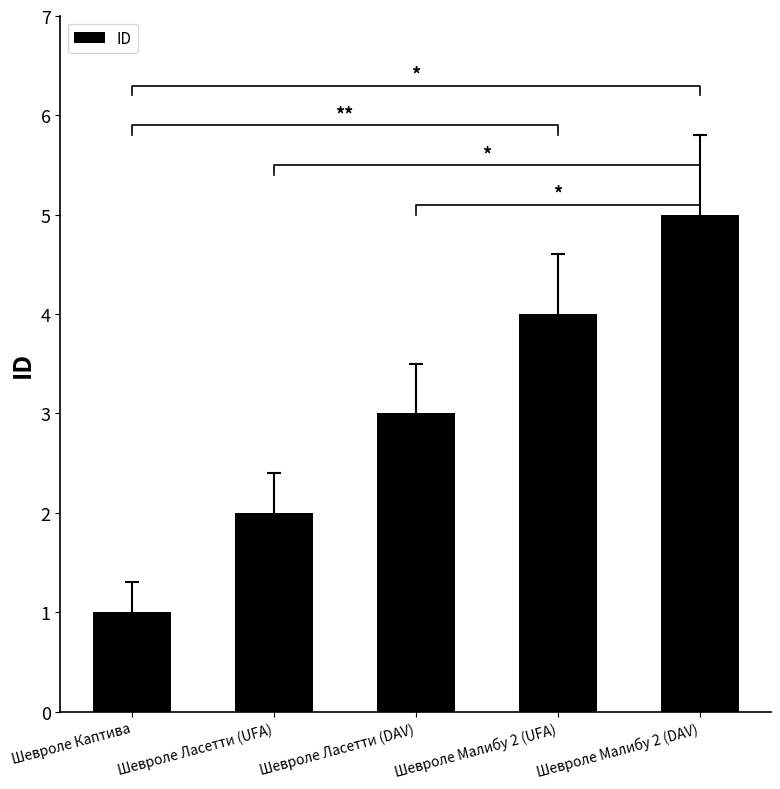

Reading left to right, extract all data points from this chart.

Шевроле Каптива=1	Шевроле Ласетти (UFA)=2	Шевроле Ласетти (DAV)=3	Шевроле Малибу 2 (UFA)=4	Шевроле Малибу 2 (DAV)=5